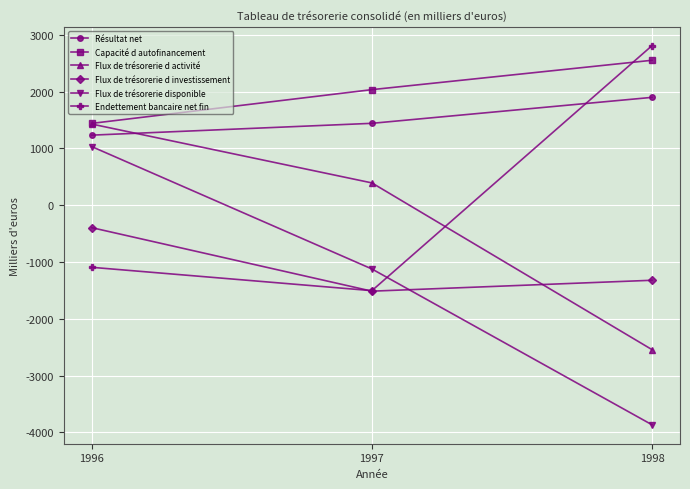

What is the difference between the Flux de trésorerie disponible values at 1997 and 1996?

2154